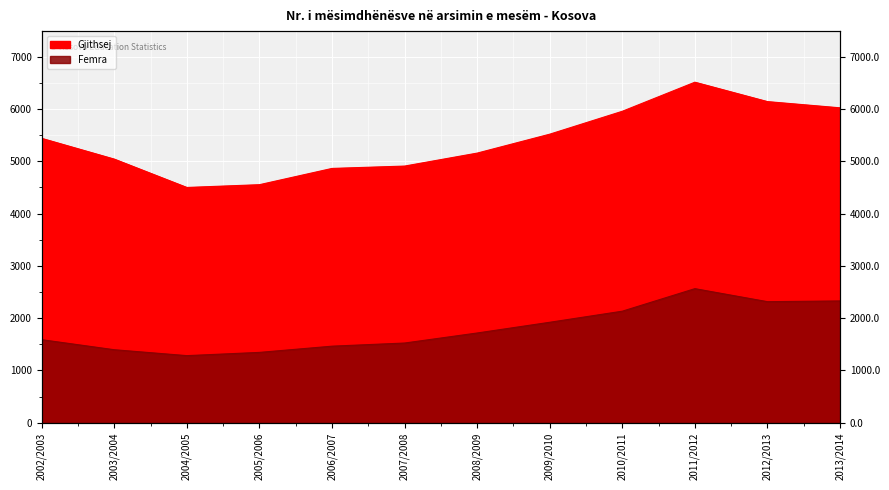

Reading left to right, extract all data points from this chart.

Femra: 1589	1397	1284	1346	1465	1525	1717	1922	2134	2565	2316	2330
Gjithsej: 5439	5042	4500	4553	4864	4909	5157	5519	5957	6513	6142	6023